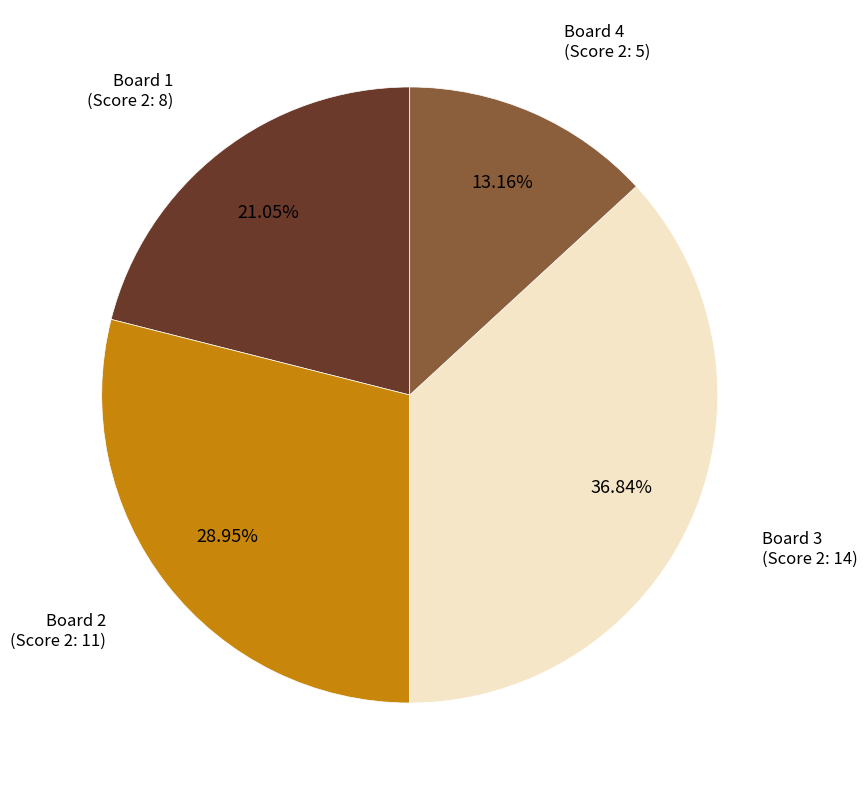

Does any single category account for the majority?

No